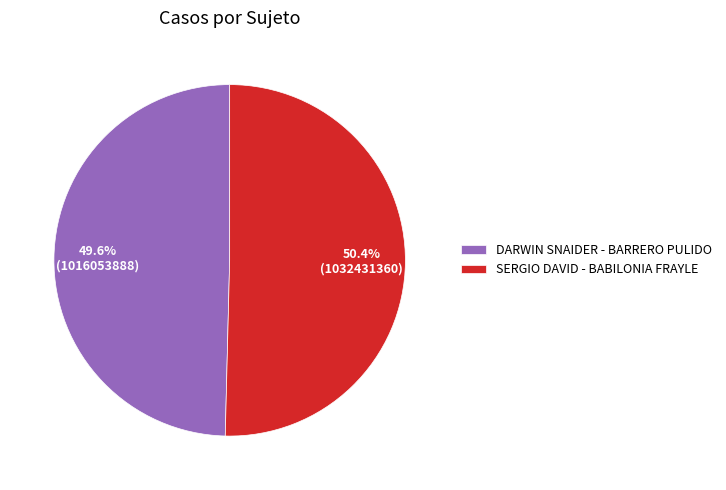

To the nearest percent, what is the combined percentage of DARWIN SNAIDER - BARRERO PULIDO and SERGIO DAVID - BABILONIA FRAYLE?

100%